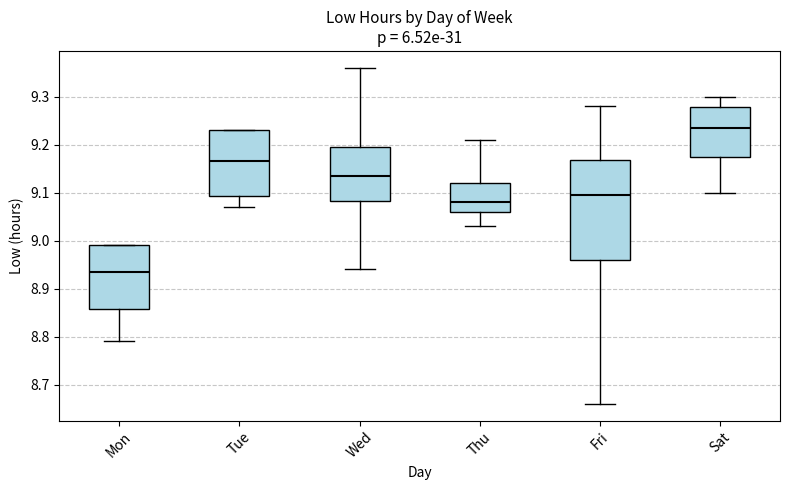

Where does the upper whisker of the box for Thu end on the y-axis? The values are not printed on the chart, so give them approximately, as read against the axis.

9.21